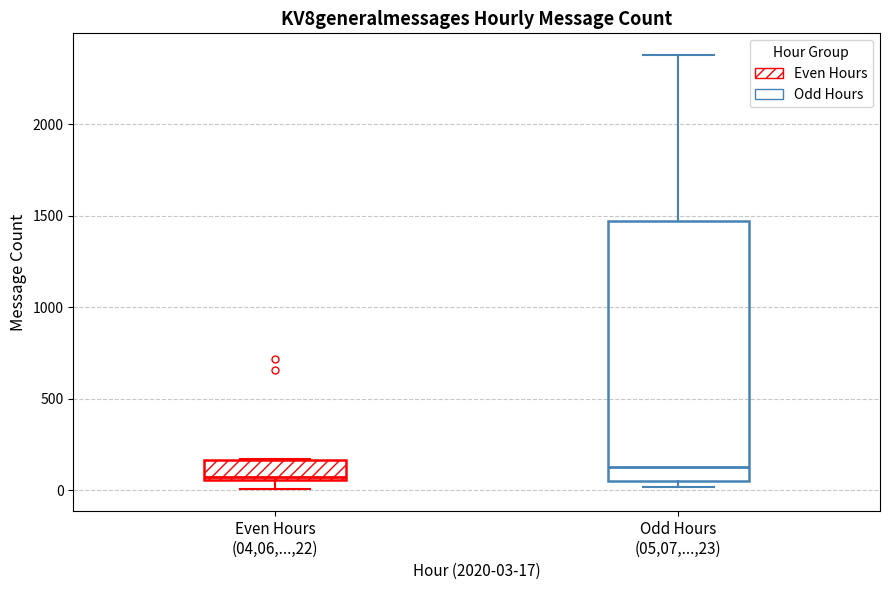

Comparing the boxes themselves (not the whiskers), which one is the tallest?

Odd Hours (05,07,...,23)